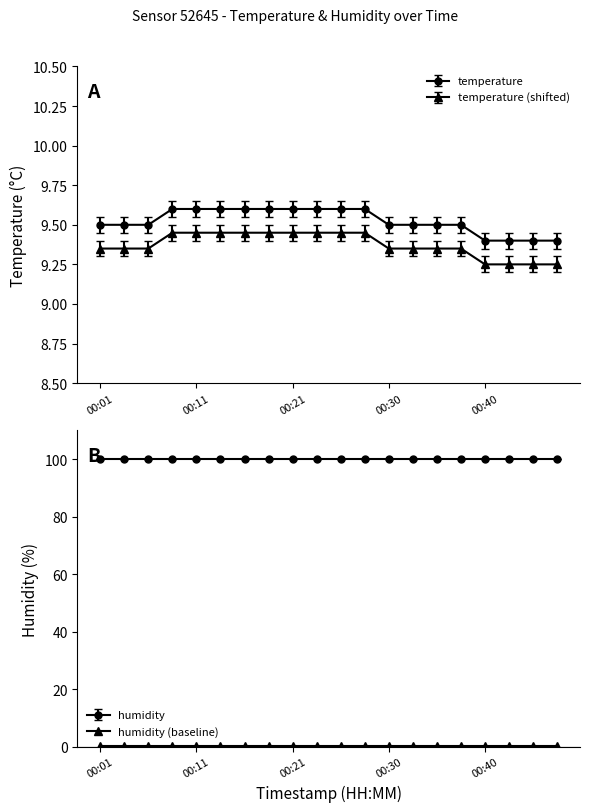

What is the highest value of the temperature series?

9.6